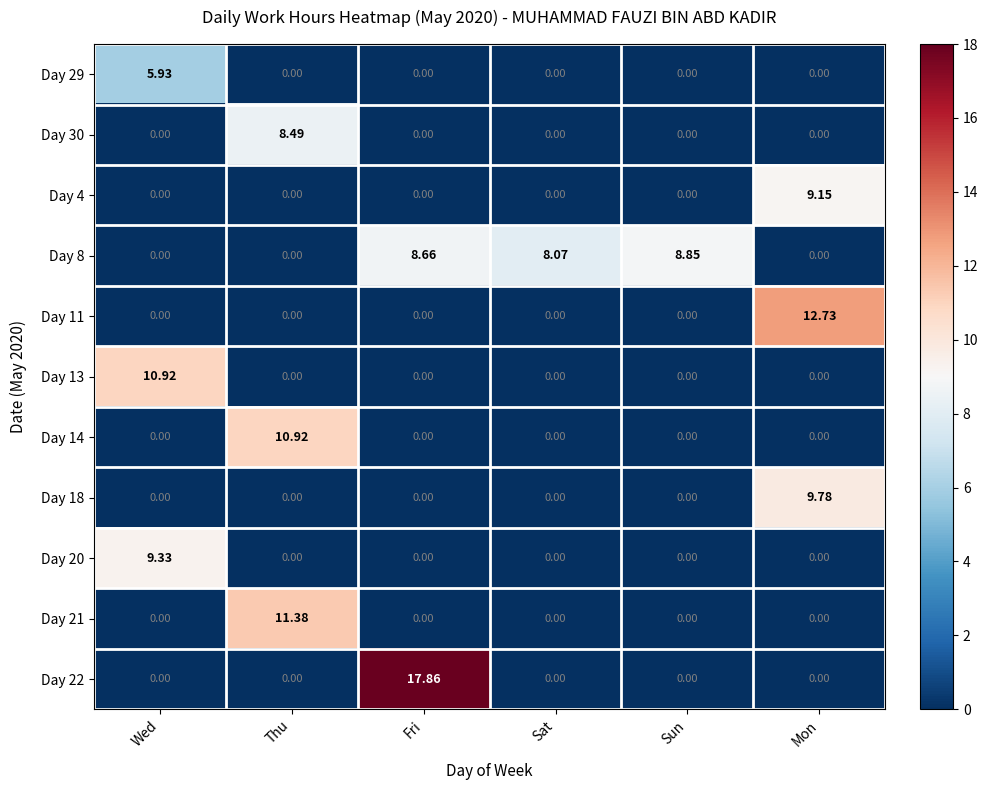

Which series has the largest range (max minus min)?

Day 22